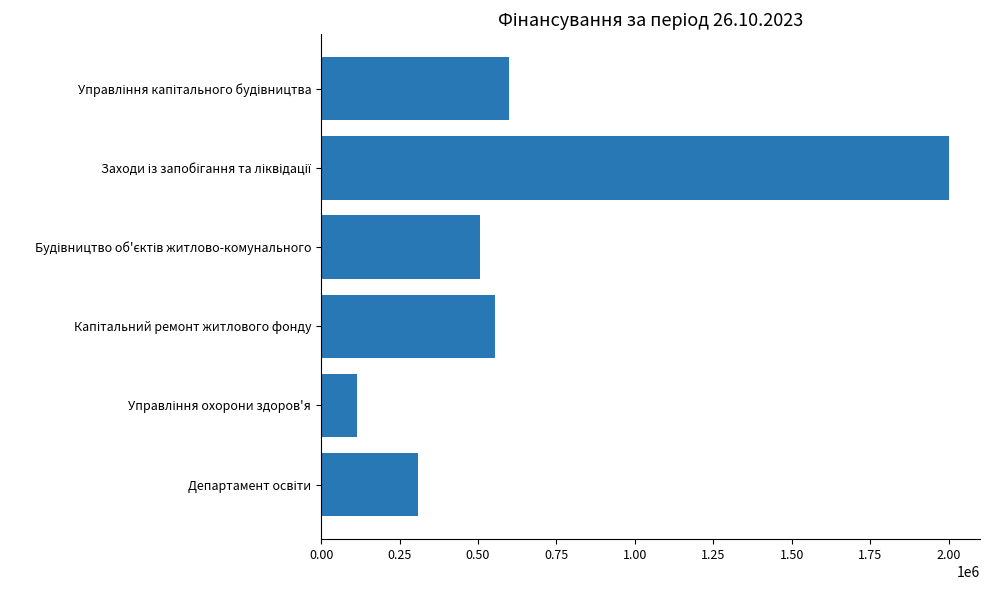

What is the difference between the second highest and second lowest values?

292383